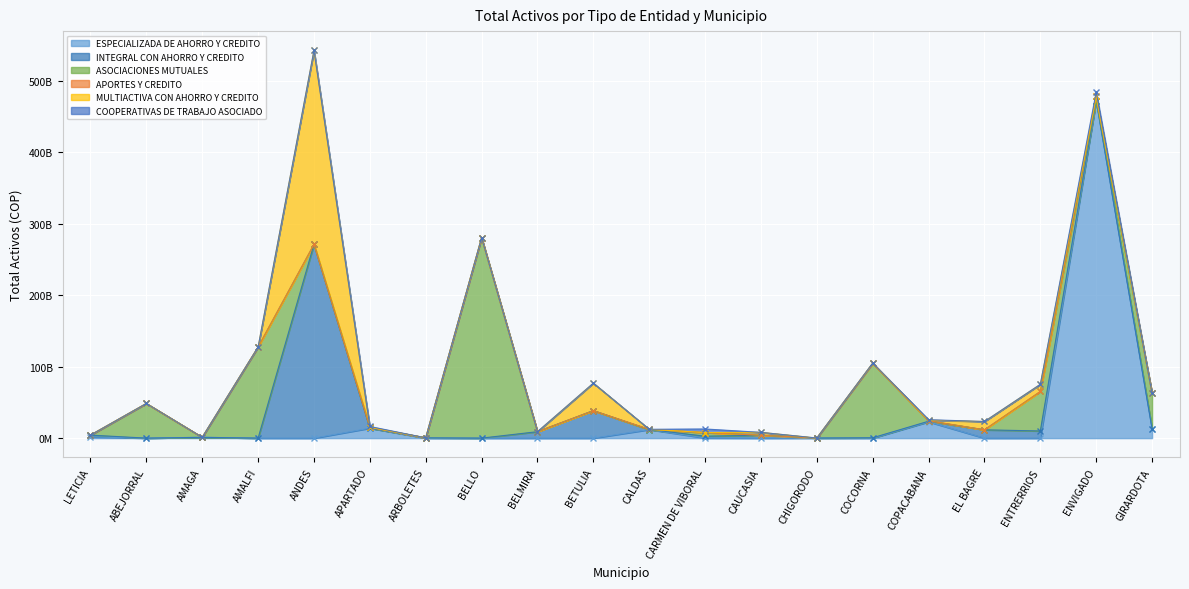

What is the maximum value for APORTES Y CREDITO?

5690303118.0